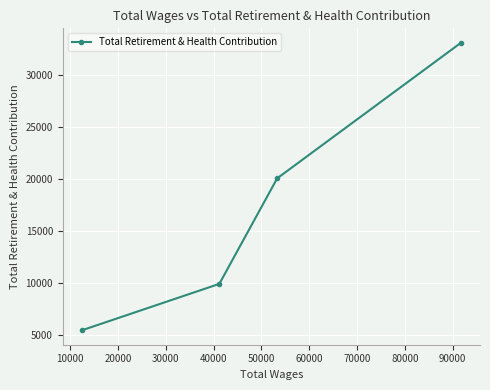

What is the difference between the maximum and second lowest values?

23159